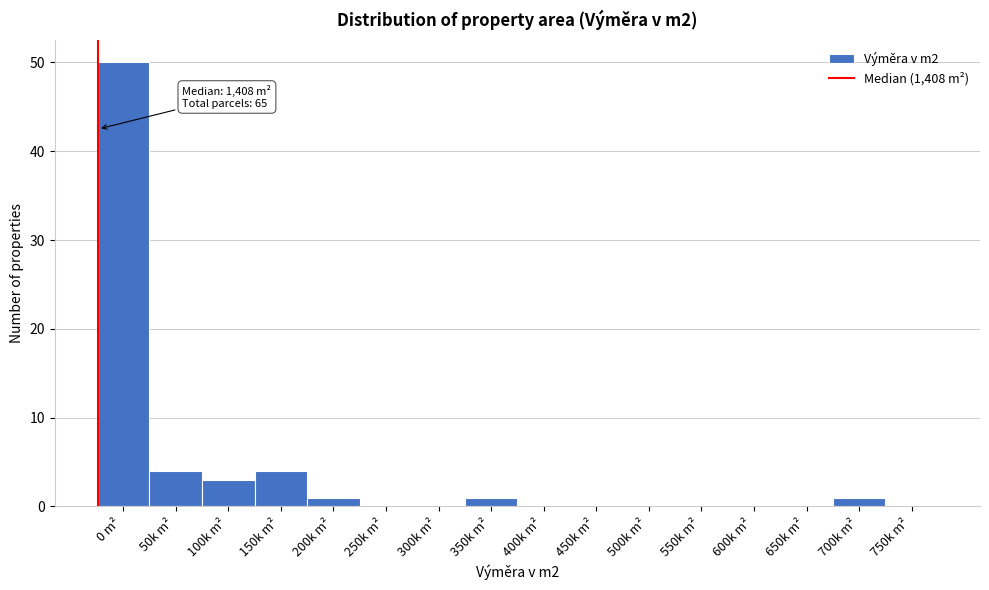

Reading left to right, extract all data points from this chart.

0 m²=50	50k m²=4	100k m²=3	150k m²=4	200k m²=1	250k m²=0	300k m²=0	350k m²=1	400k m²=0	450k m²=0	500k m²=0	550k m²=0	600k m²=0	650k m²=0	700k m²=1	750k m²=0